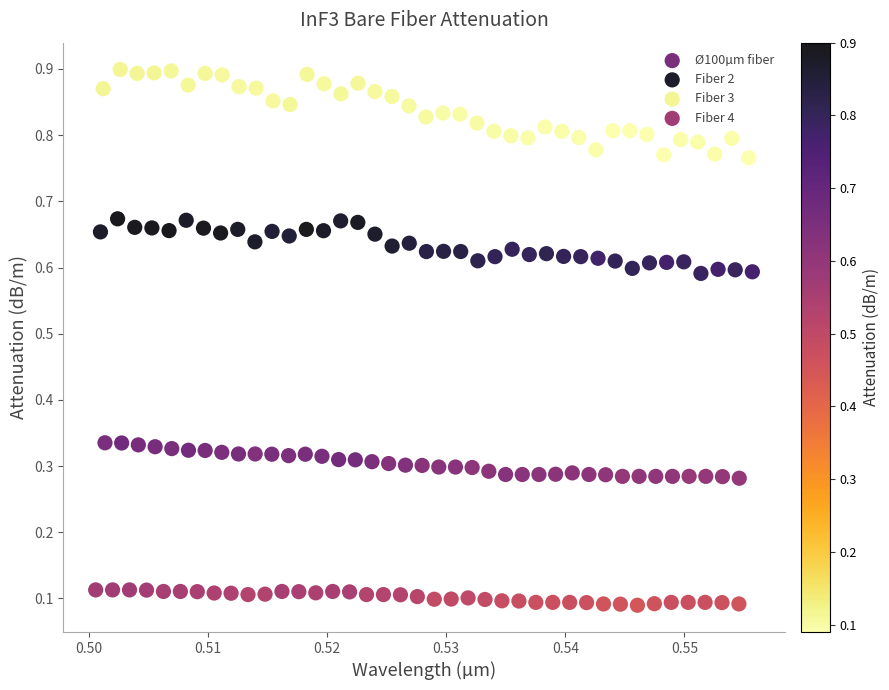

Which series has the widest spread of Y values?

Fiber 3